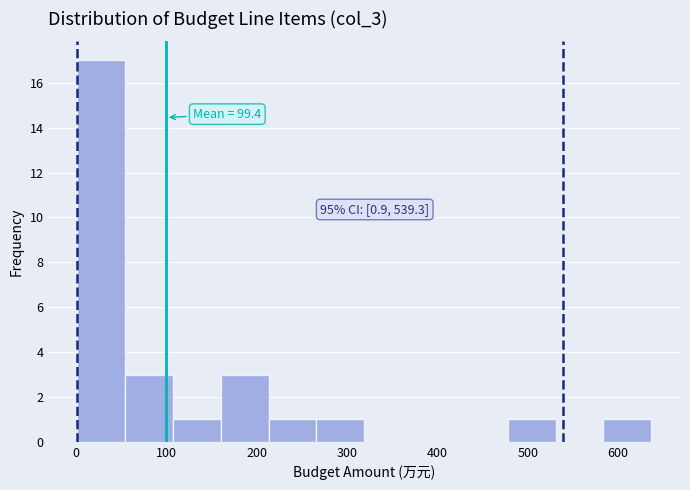

Over which range of the x-axis is the bar tallest?

0 to 50